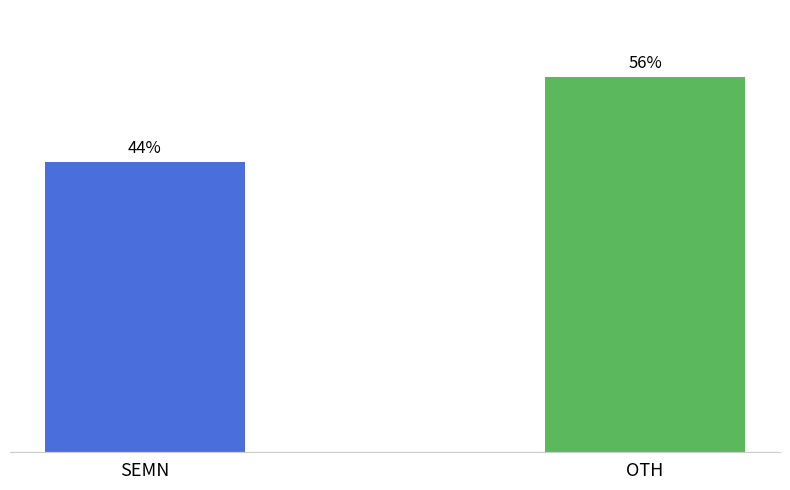

Which label corresponds to the smallest value in the chart?

SEMN